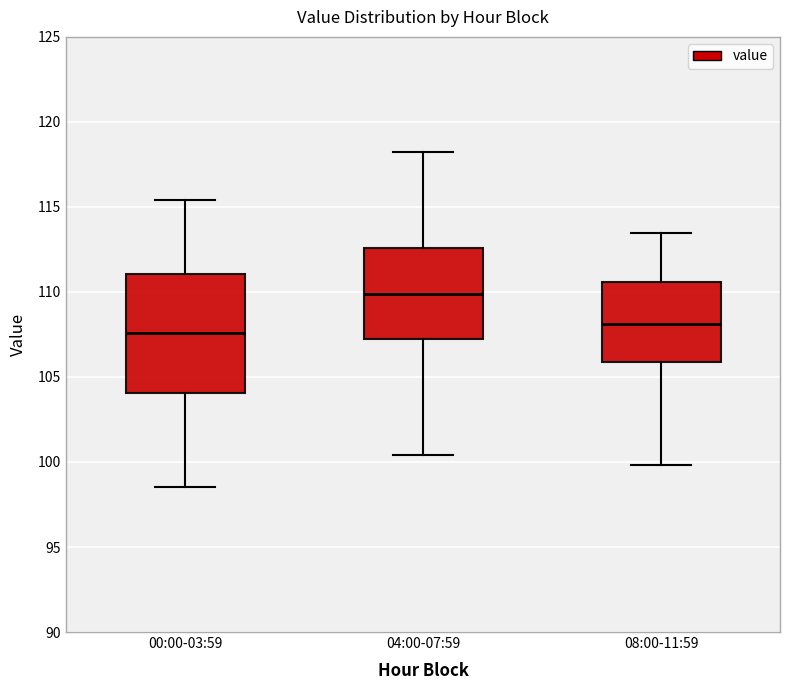

Where does the upper whisker of the box for 00:00-03:59 end on the y-axis? The values are not printed on the chart, so give them approximately, as read against the axis.

115.5